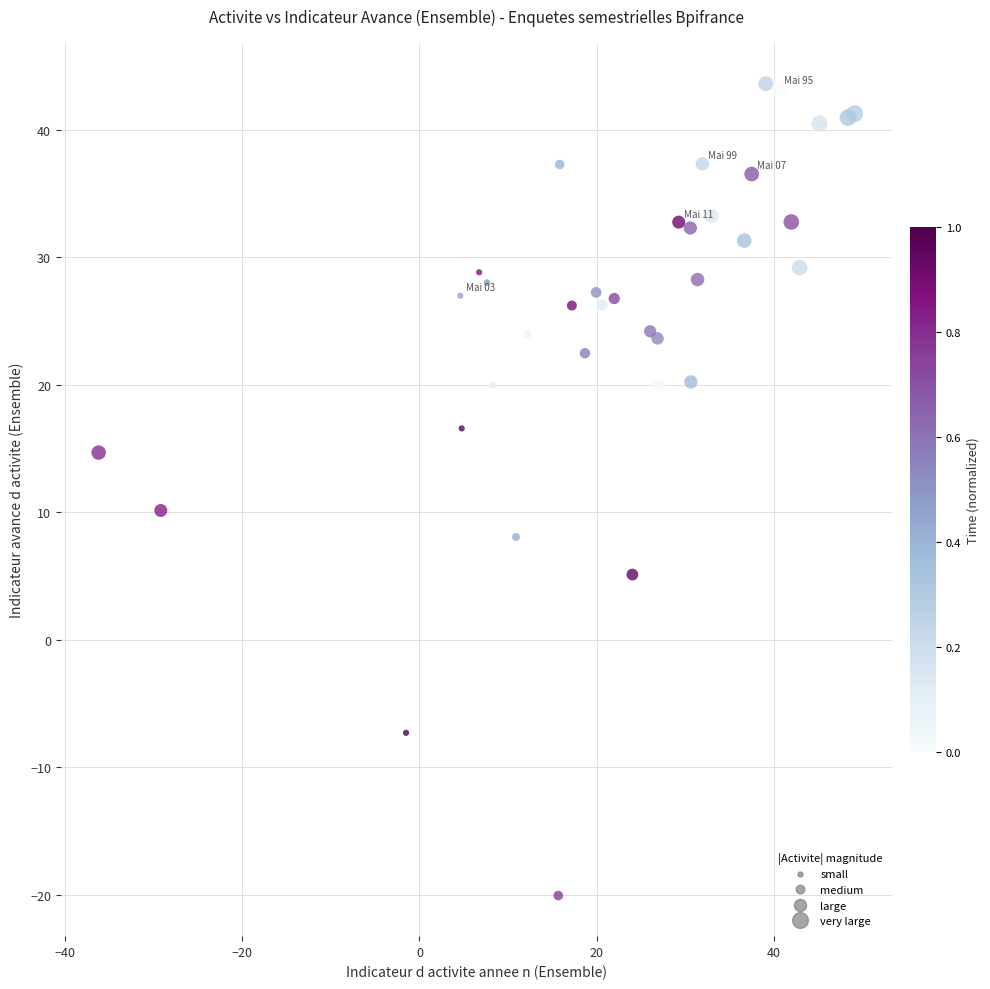

What Y value in the scatter plot is closest to 11?

10.1